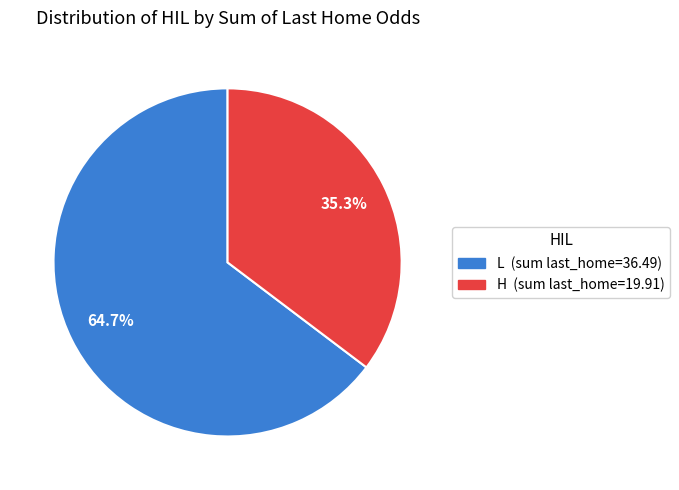

Is there a majority slice in this chart?

Yes